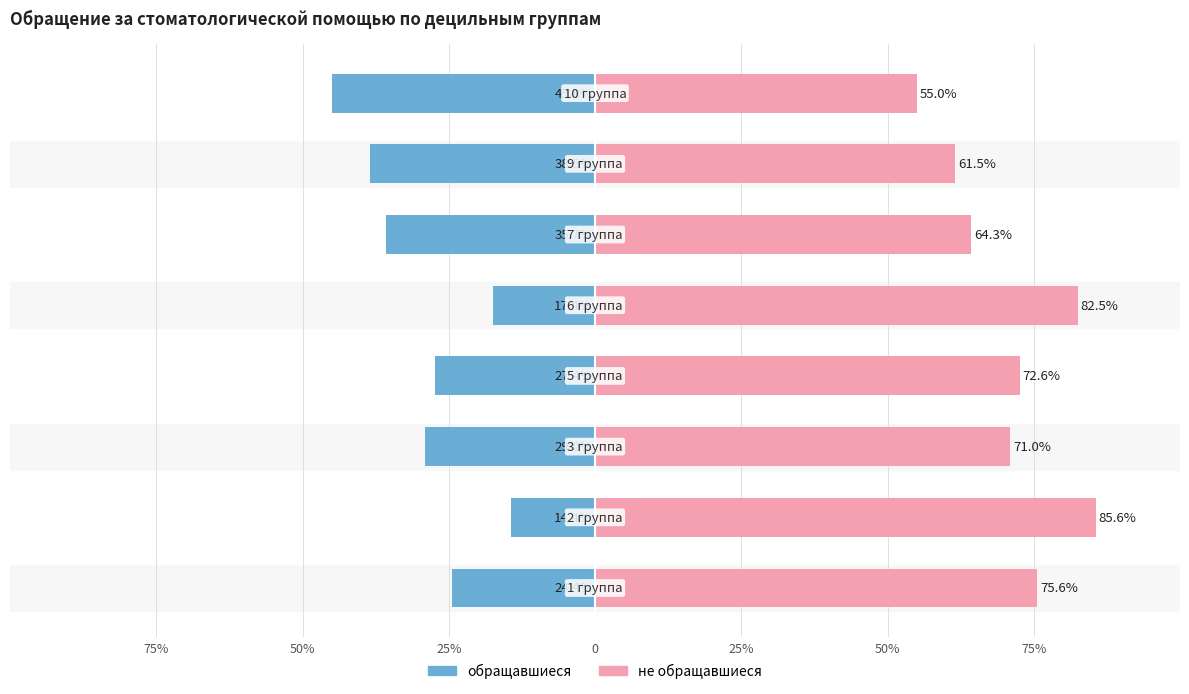

Rank the series by their maximum value, from lowest to highest.

обращавшиеся, не обращавшиеся